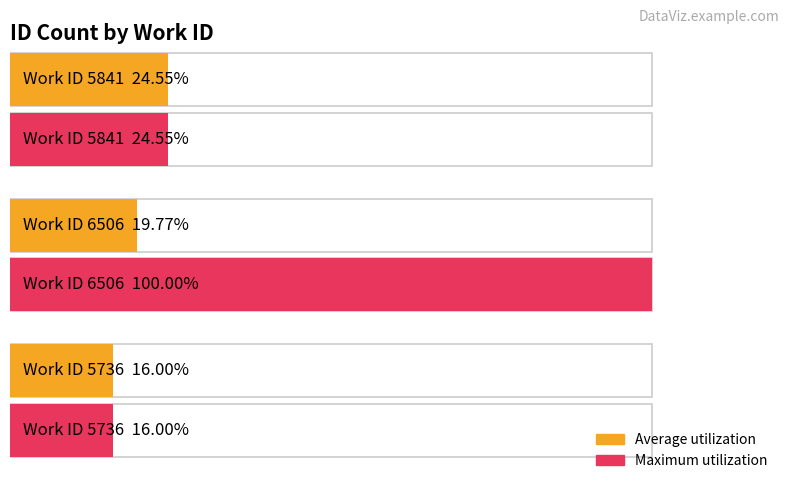

How many data points in Average utilization are less than 19?

1